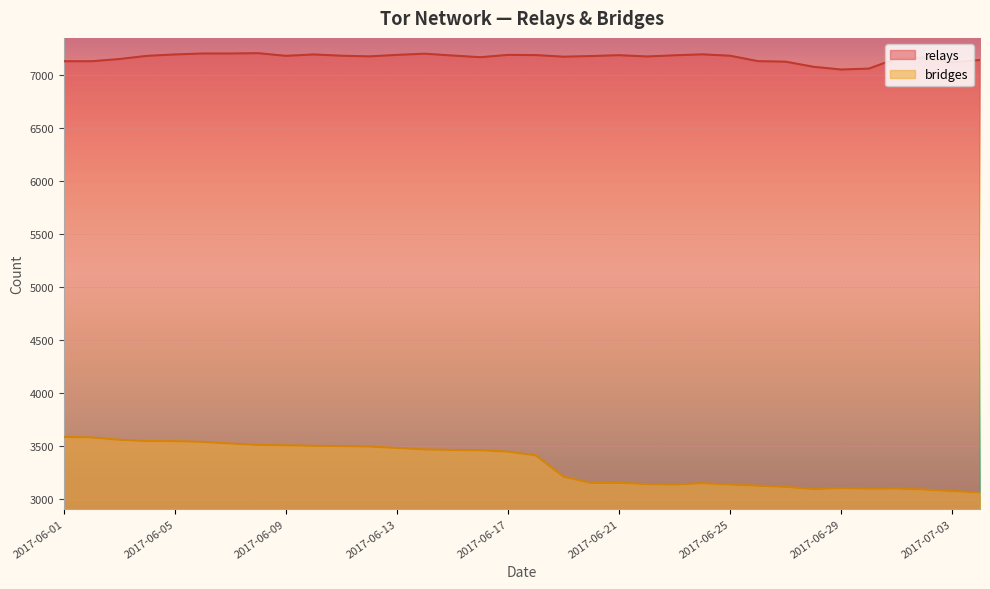

Which label corresponds to the smallest value in the chart?

2017-07-04